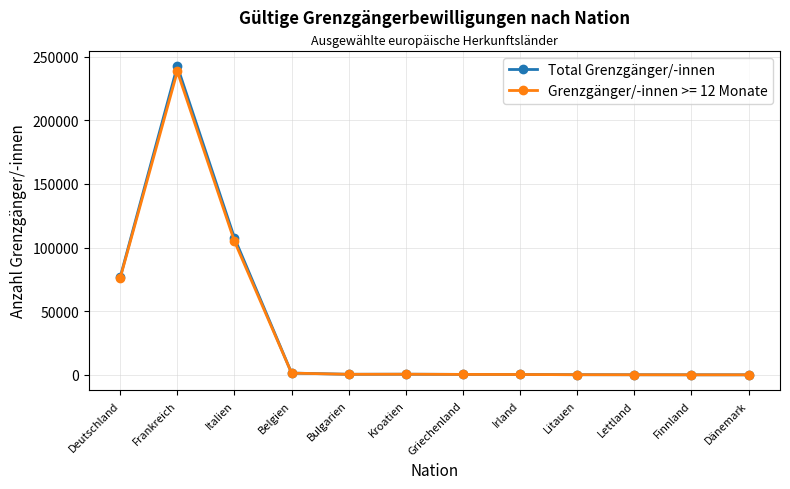

True or false: Grenzgänger/-innen >= 12 Monate has more than 0 interior local peaks.

True